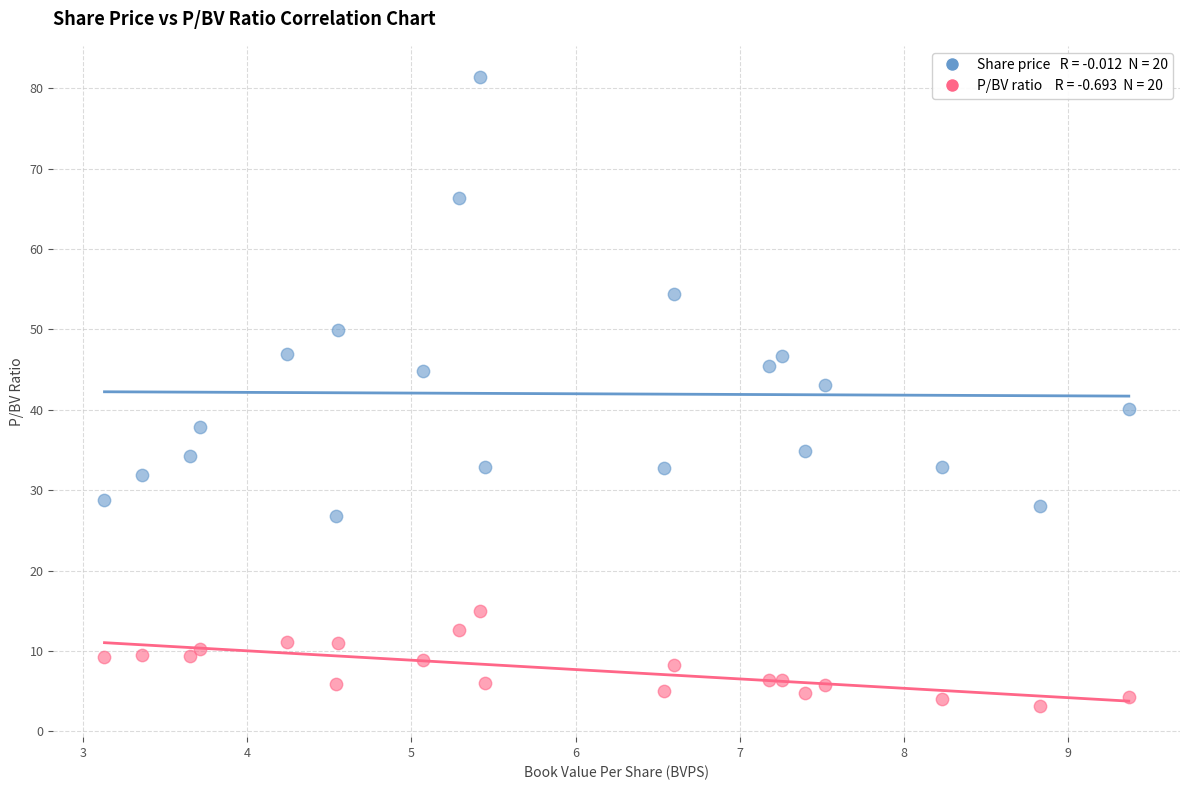

Across all series, what Y value is closest to 42?

43.1